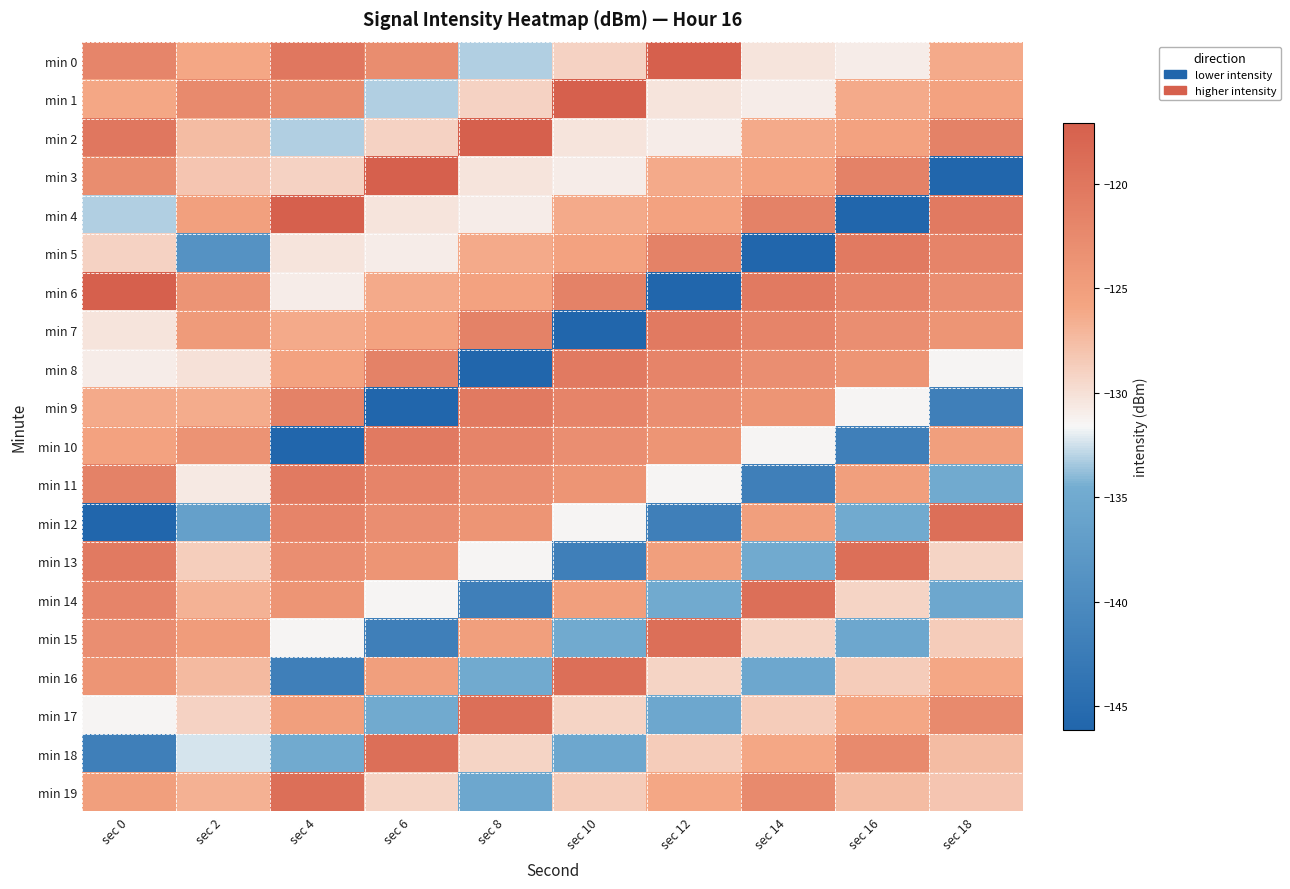

What is the smallest value displayed?

-146.1